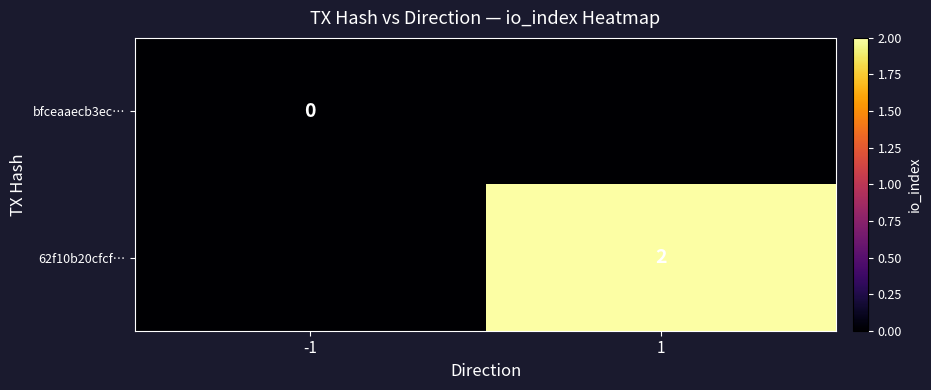

The 62f10b20cfcf… series shows 2 at 1. True or false?

True